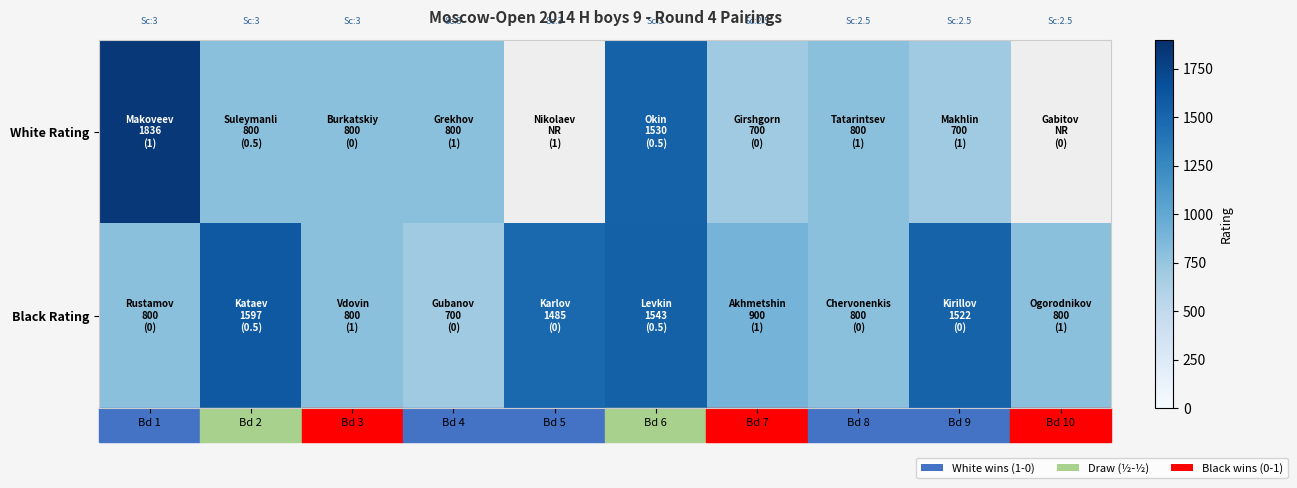

At which label does White Rating reach its minimum?

Bd 7